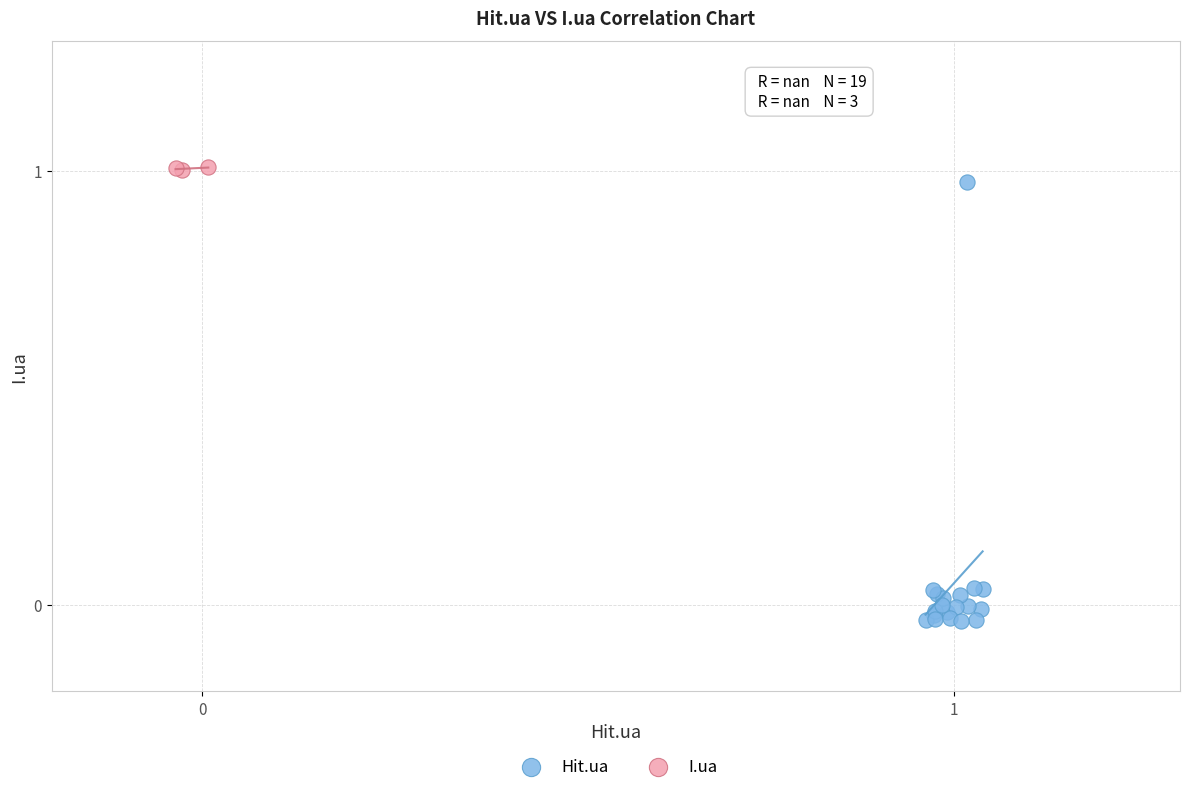

What are all the series names shown in the legend?

Hit.ua, I.ua